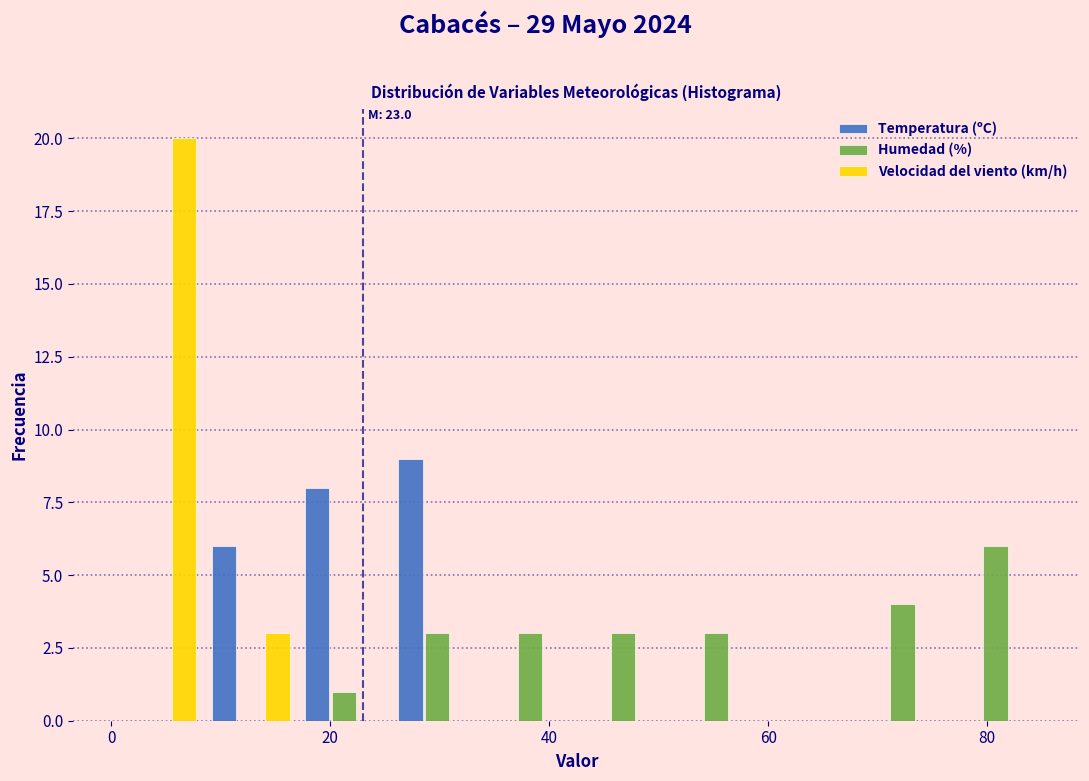

In the Velocidad del viento (km/h) series, which range on the x-axis has the tallest bar?

0.0 to 8.5